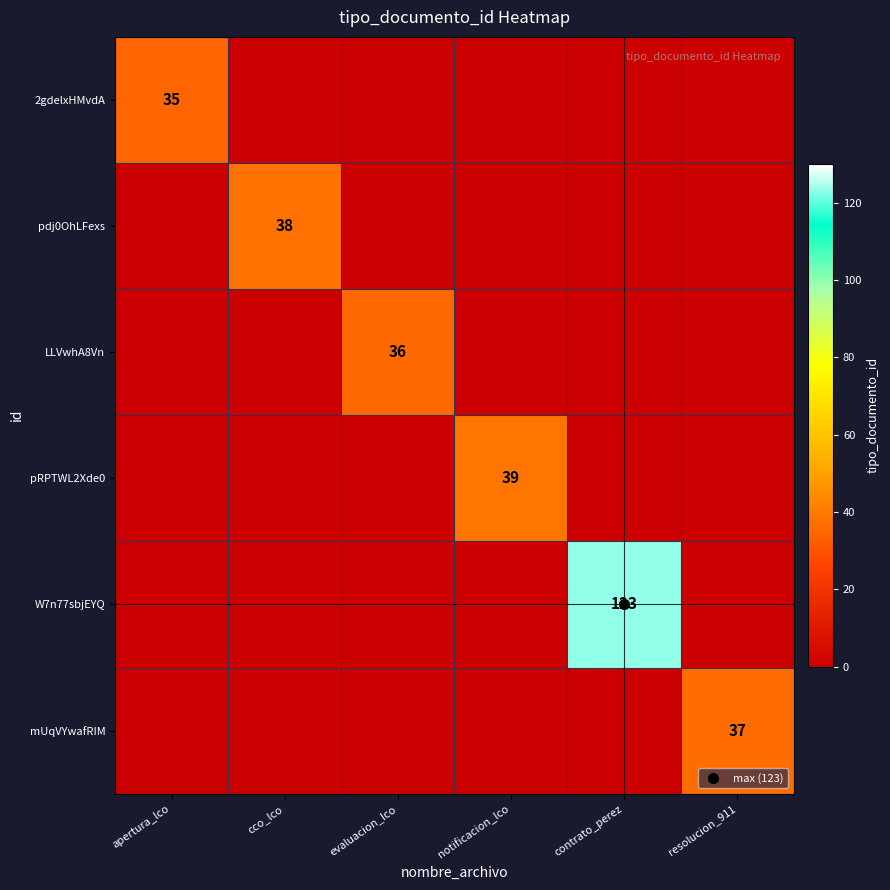

At resolucion_911, list the series in order from largest to smallest.

mUqVYwafRIM, 2gdelxHMvdA, pdj0OhLFexs, LLVwhA8Vn, pRPTWL2Xde0, W7n77sbjEYQ